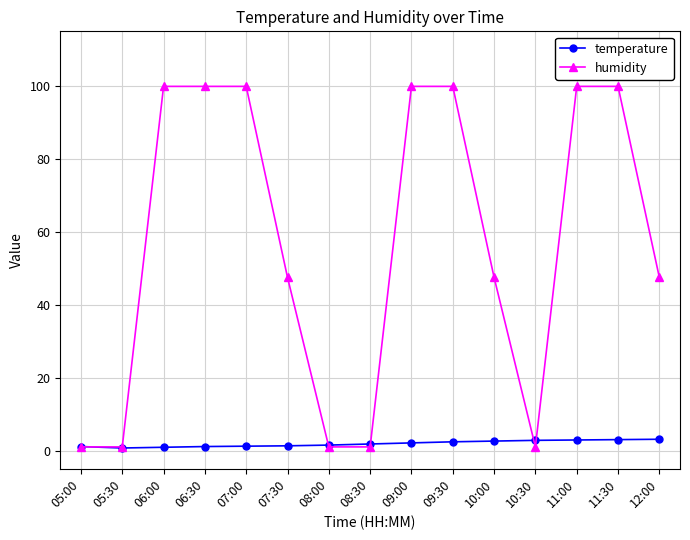

What position from the left is 11:30?

14